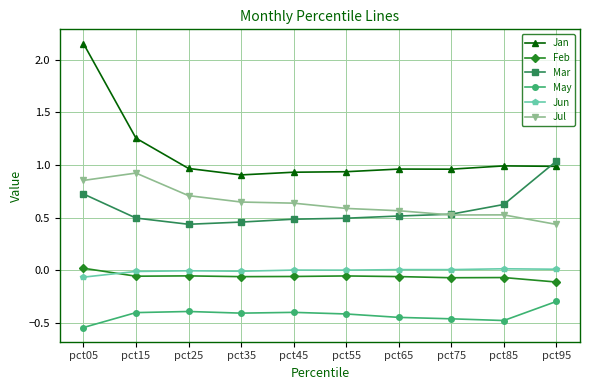

How many values in the Feb series are below 0?

9